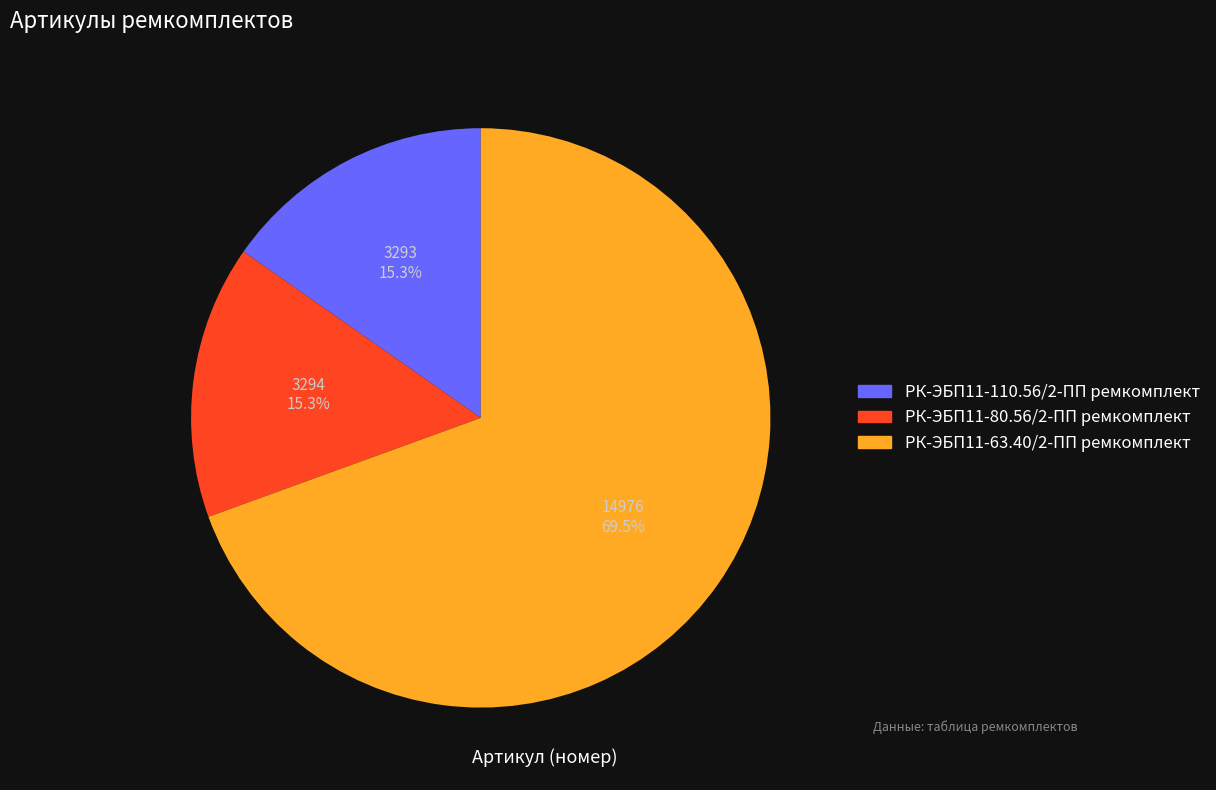

The РК-ЭБП11-110.56/2-ПП ремкомплект slice represents 15% of the pie. True or false?

True